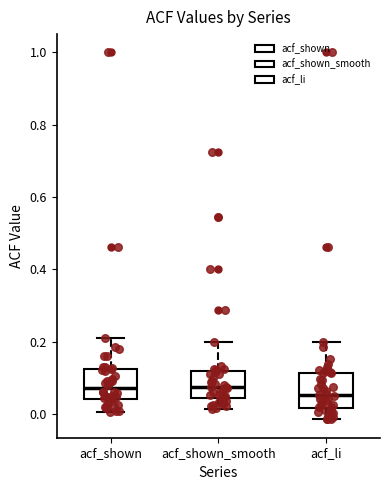

Reading left to right, transcribe this box plot: for each box, give where its median line is, the range the box spans, and where its two whiskers end, as read against the y-axis. The values are not printed on the chart, so give them approximately, as read against the axis.

acf_shown: median 0.08, box 0.04 to 0.12, whiskers 0.00 to 0.22
acf_shown_smooth: median 0.08, box 0.04 to 0.12, whiskers 0.02 to 0.20
acf_li: median 0.06, box 0.02 to 0.12, whiskers -0.02 to 0.20